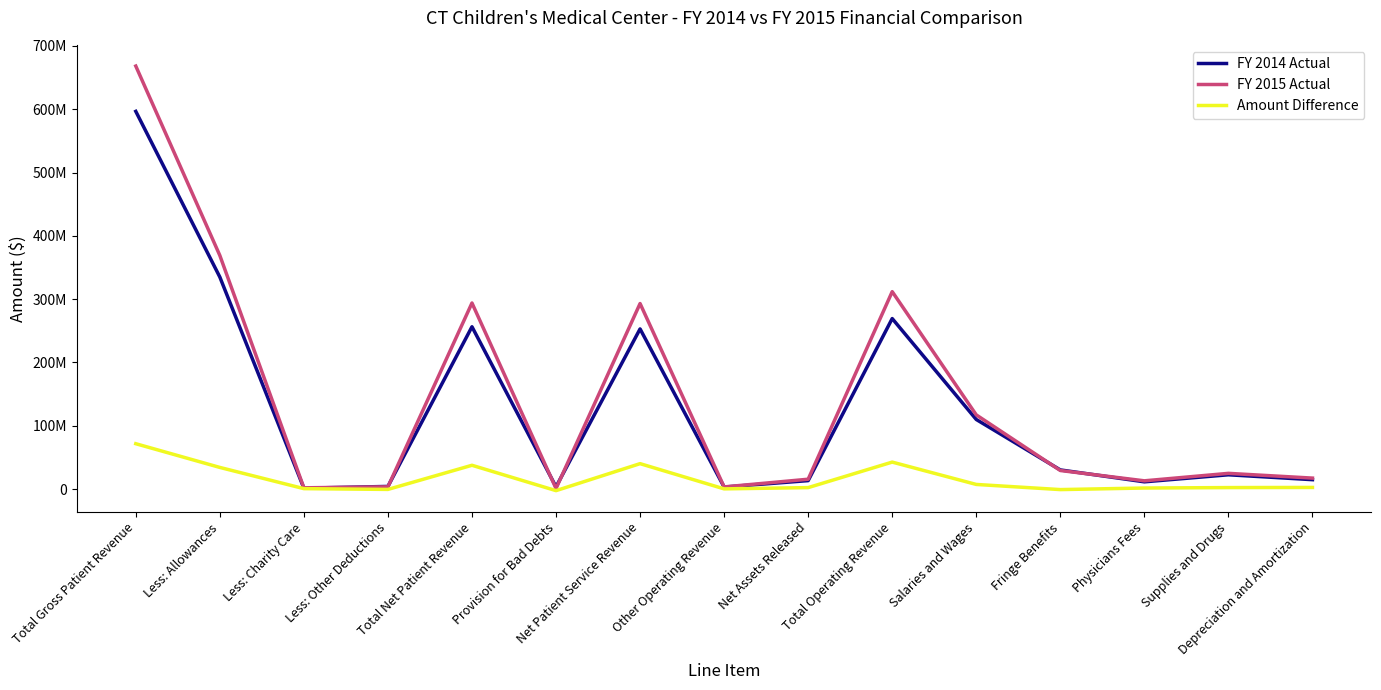

What is the difference between the FY 2015 Actual values at Supplies and Drugs and Less: Charity Care?

22854319